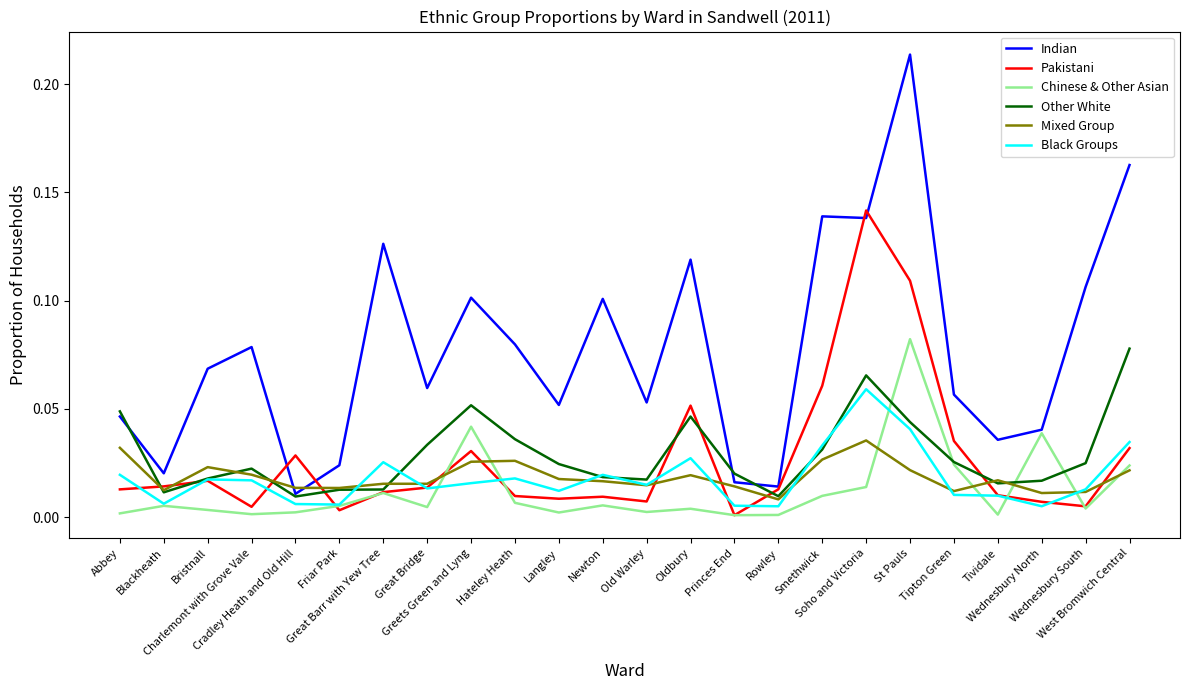

Which series has the largest total across all categories?

Indian